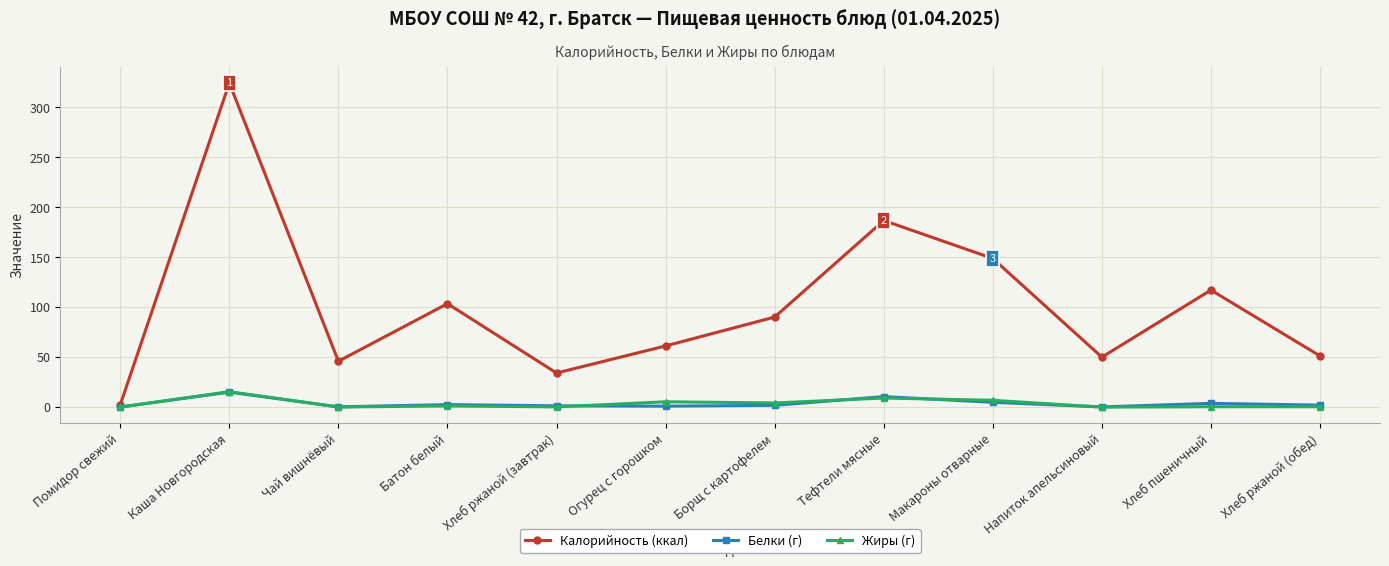

What is the maximum value for Белки (г)?

15.0